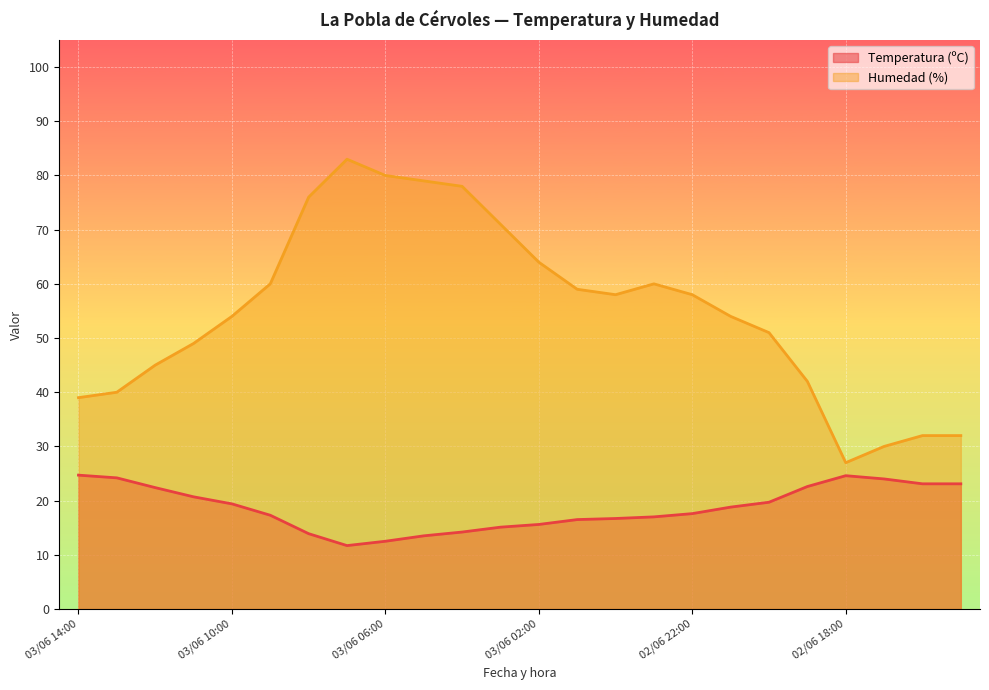

Does the chart display data point markers on the line(s)?

No